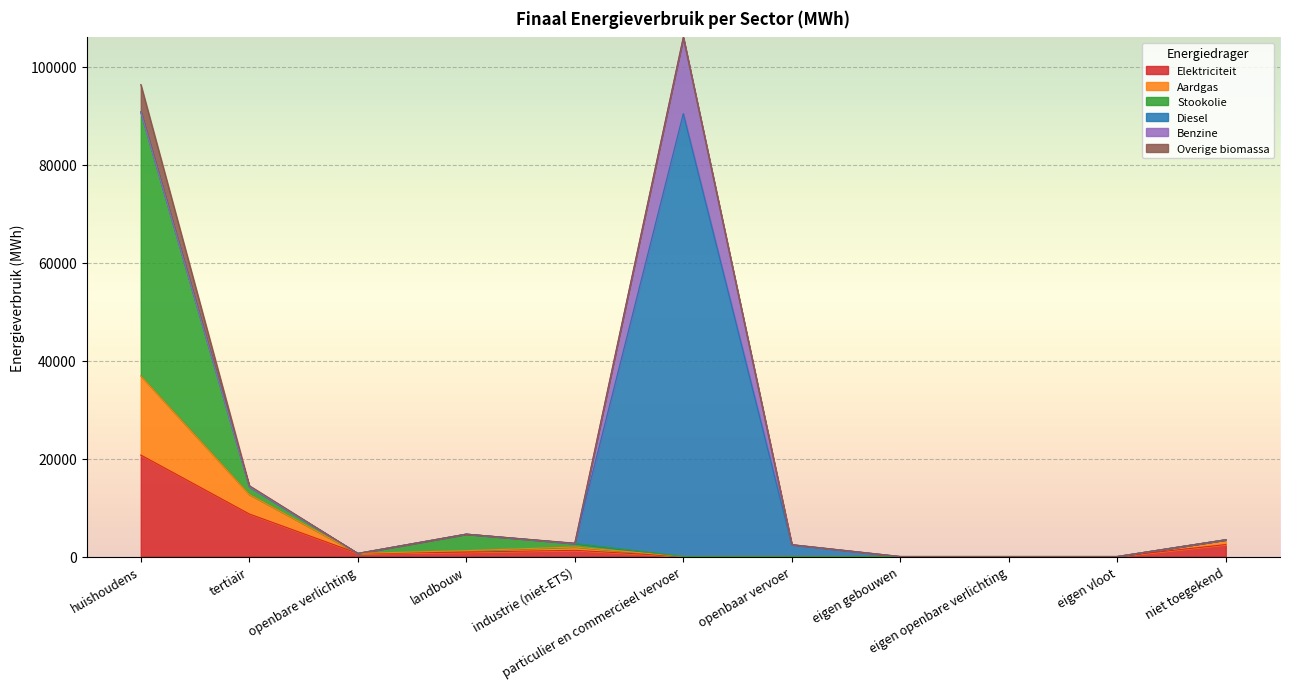

How many lines are shown in the chart?

6